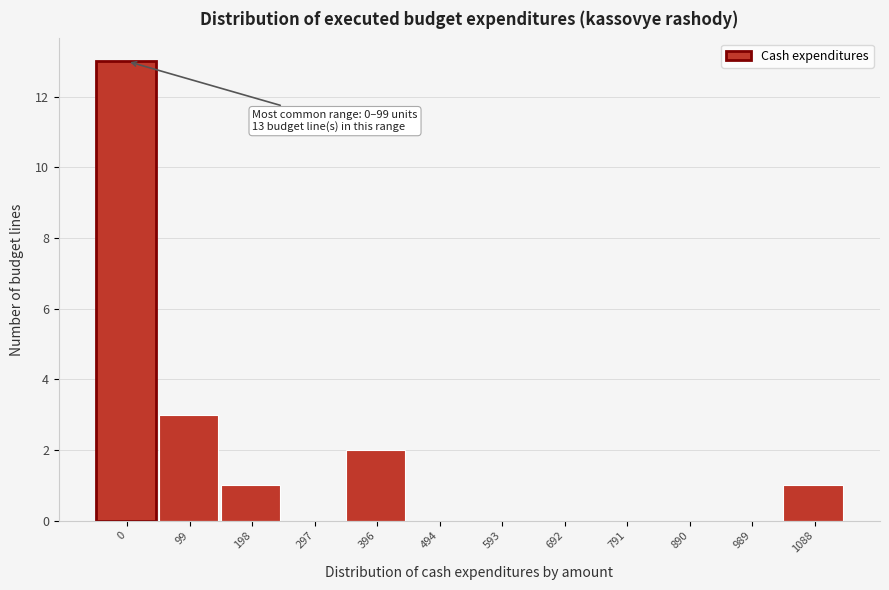

Reading left to right, list all the values displayed in this chart.

0=13	99=3	198=1	297=0	396=2	494=0	593=0	692=0	791=0	890=0	989=0	1088=1